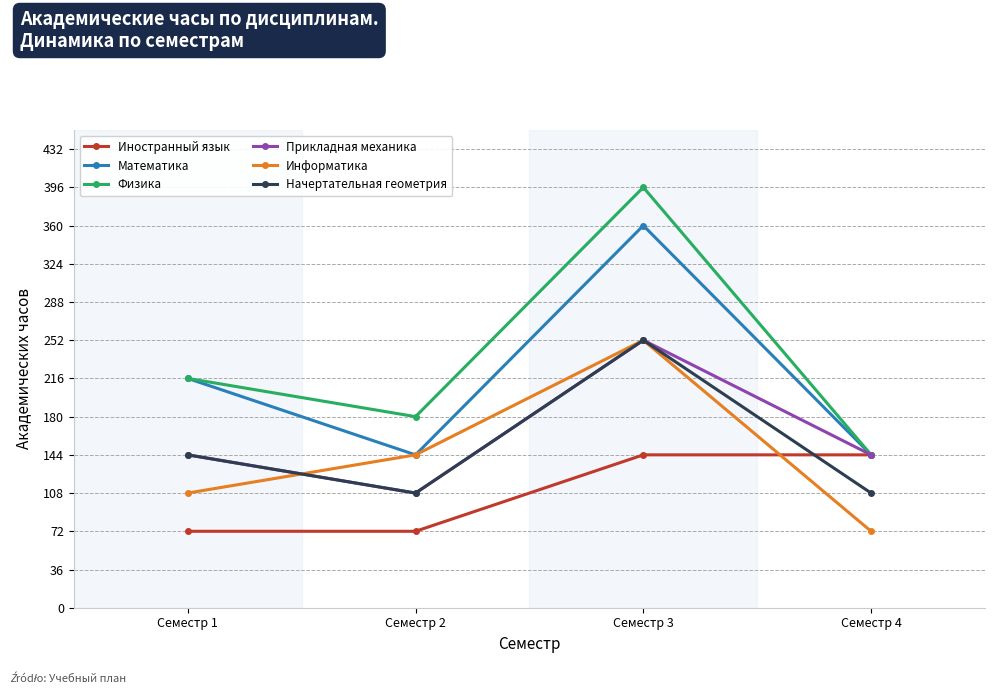

What is the sum of the Начертательная геометрия values at Семестр 4 and Семестр 2?

216